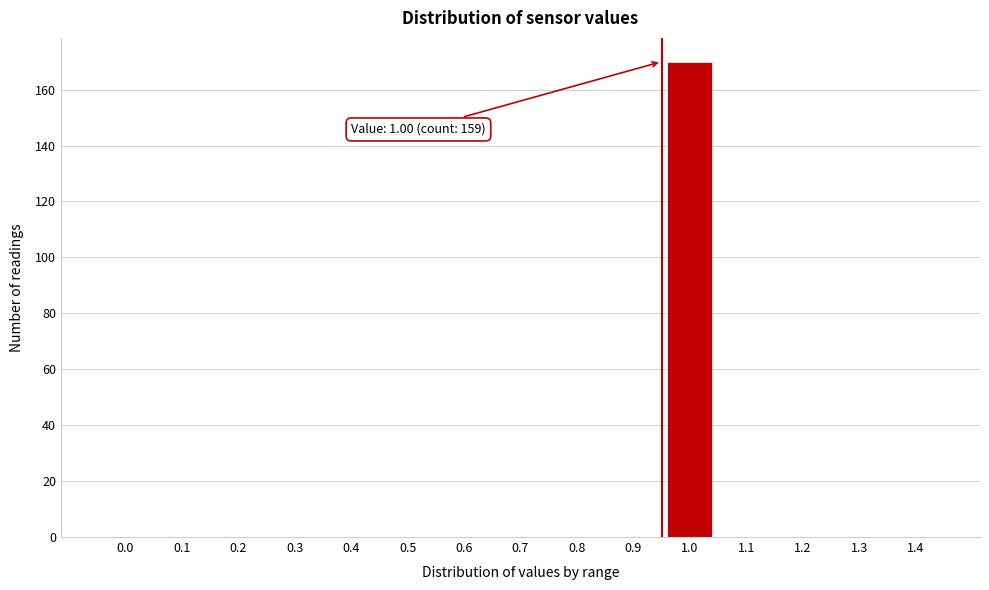

Reading left to right, list all the values displayed in this chart.

0.0=0	0.1=0	0.2=0	0.3=0	0.4=0	0.5=0	0.6=0	0.7=0	0.8=0	0.9=0	1.0=170	1.1=0	1.2=0	1.3=0	1.4=0